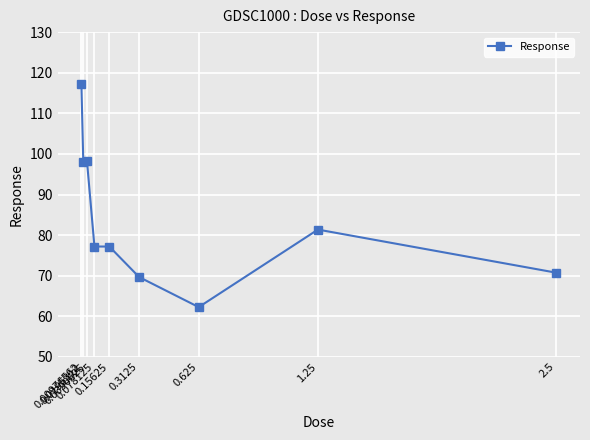

What is the label of the 1st point from the left?

0.00976562